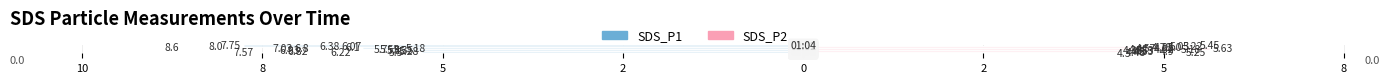

List the series in order of their peak value, highest first.

SDS_P2, SDS_P1